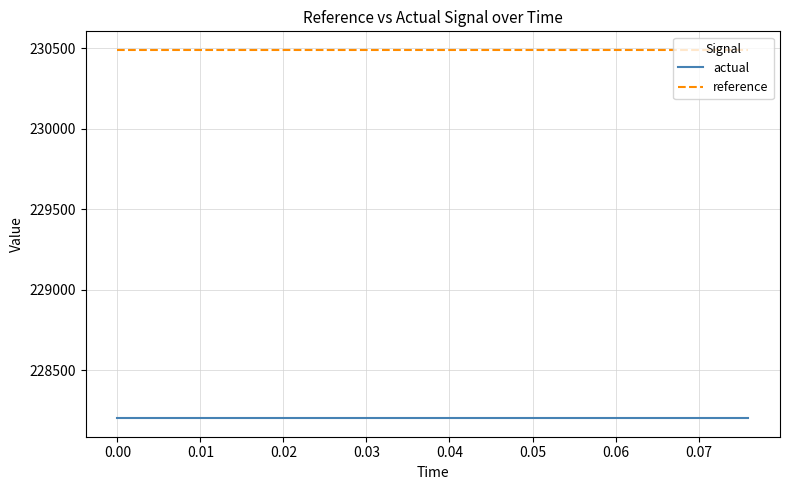

True or false: actual and reference cross at least once.

False